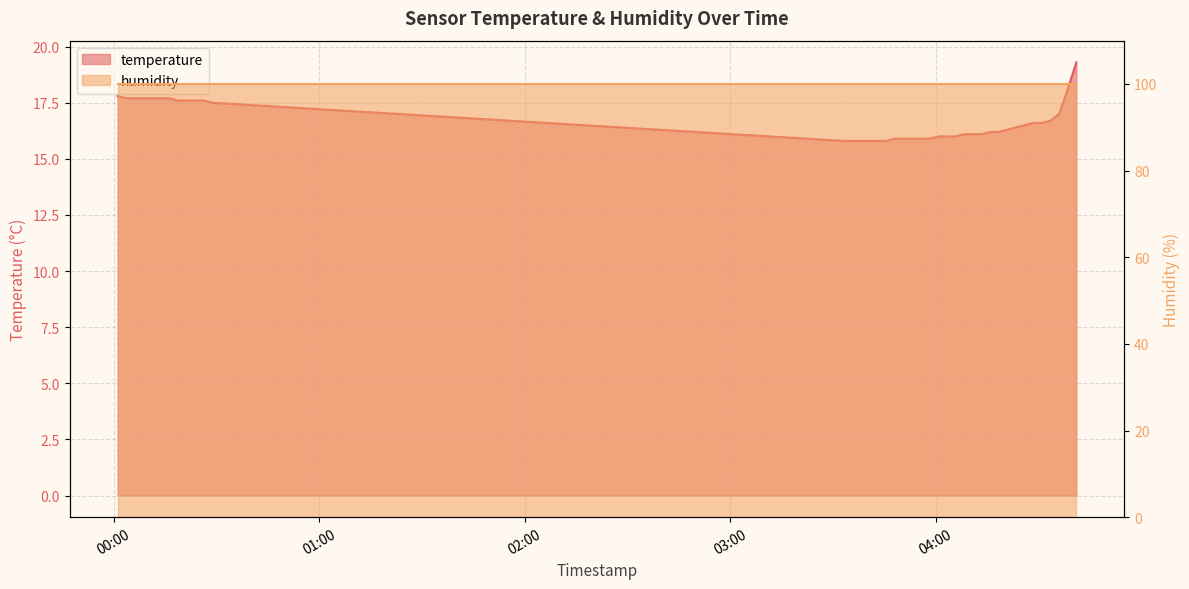

What position from the left is 2023-06-22T00:26:26?

11